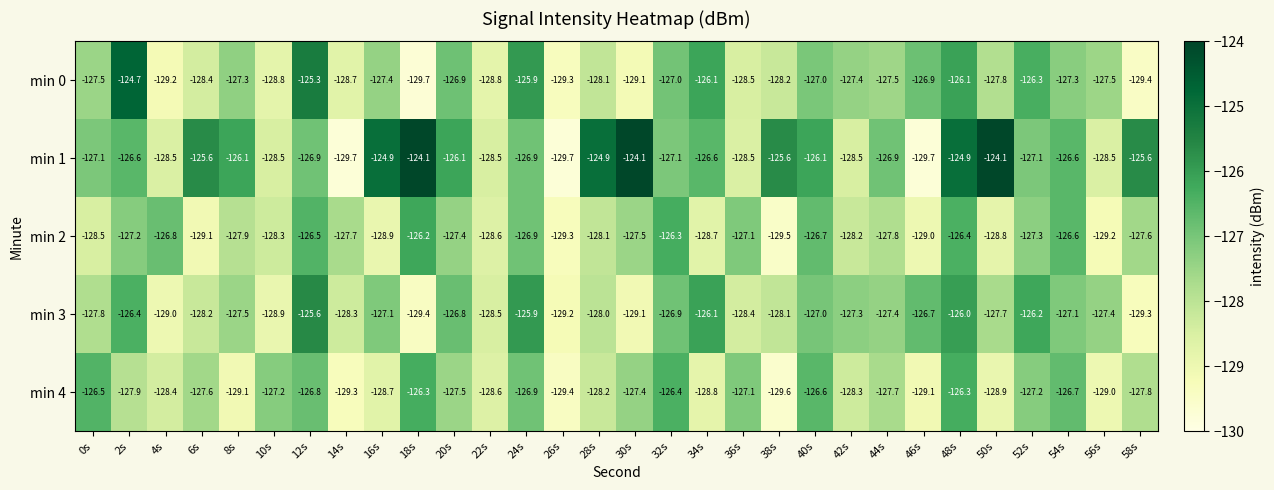

Rank the series by their maximum value, from highest to lowest.

min 1, min 0, min 3, min 2, min 4